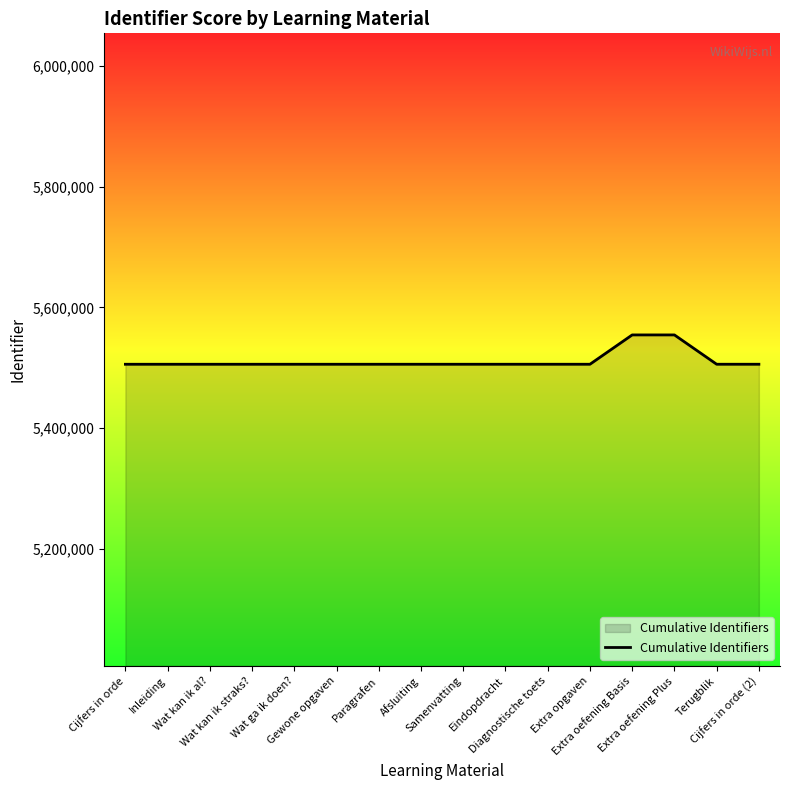

What is the difference between the maximum and minimum values?

48639